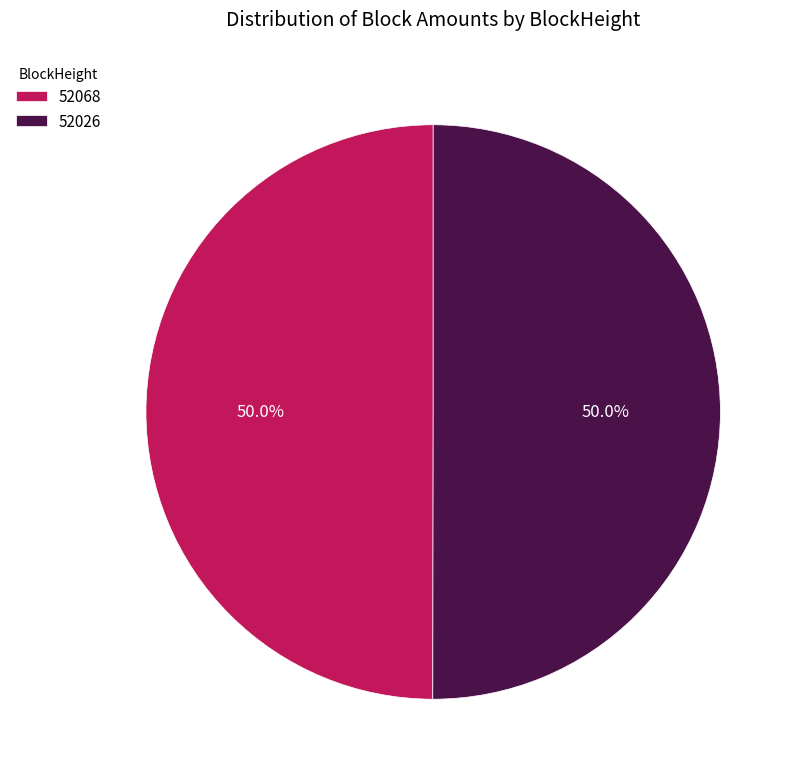

How many segments does this pie chart have?

2